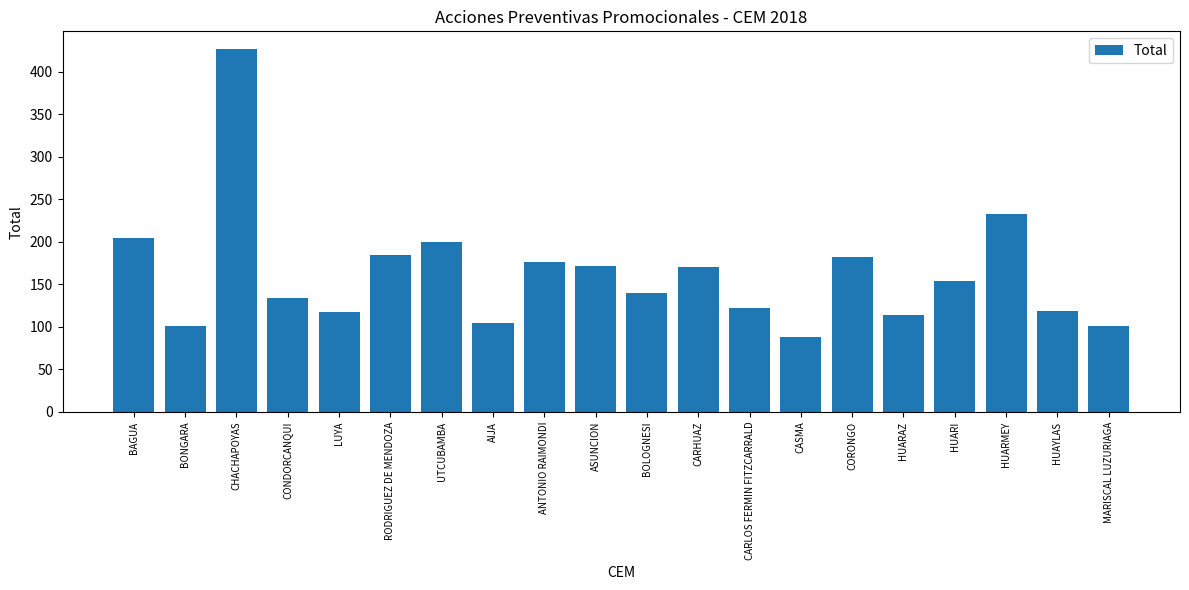

What position from the right is BAGUA?

20